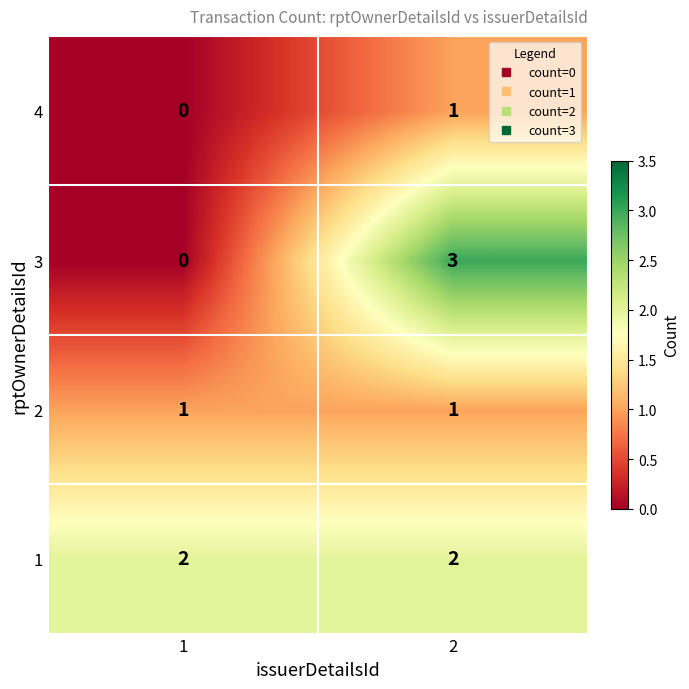

Which series has the largest range (max minus min)?

3